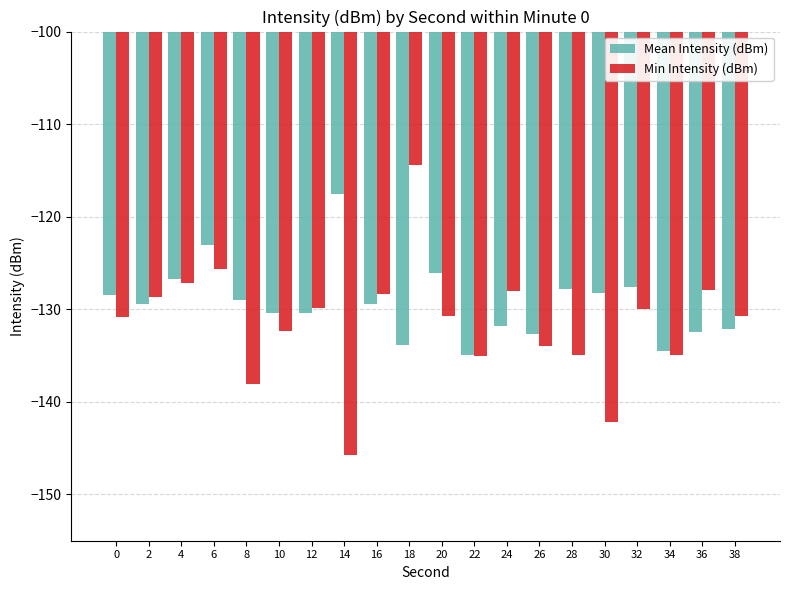

At which label does Mean Intensity (dBm) reach its peak?

14